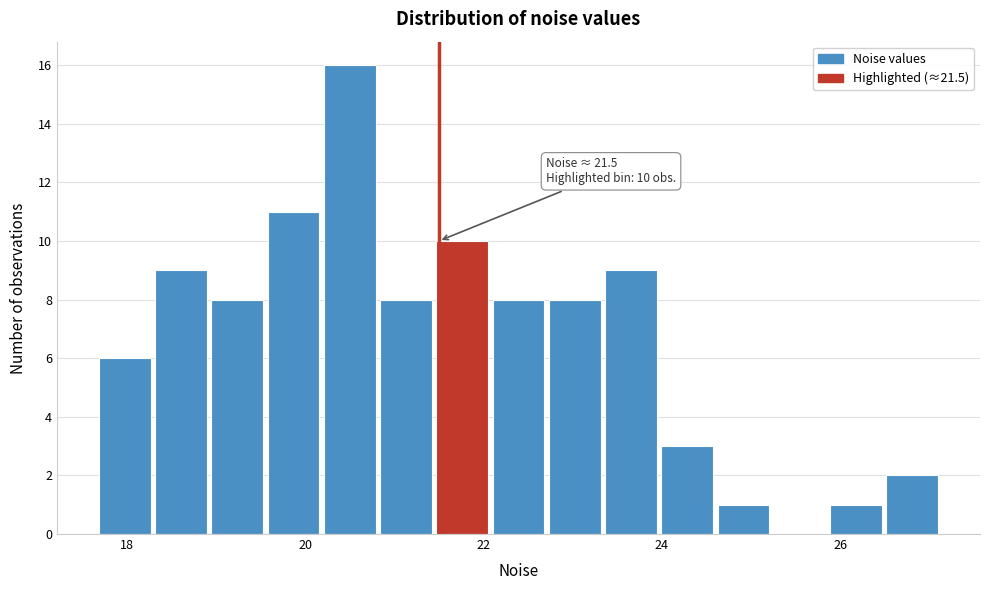

Read against the x-axis, roughly where is the centre of the tallest bar?

20.6